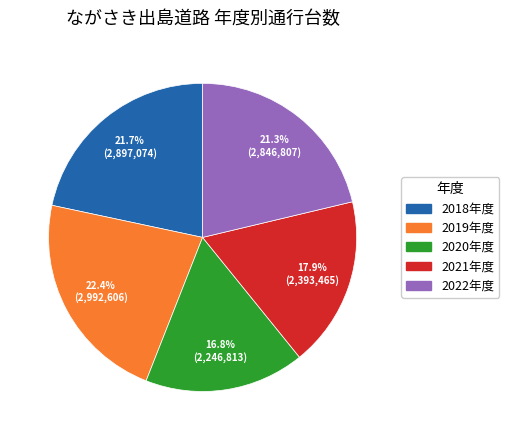

Which category has the biggest portion of the pie?

2019年度